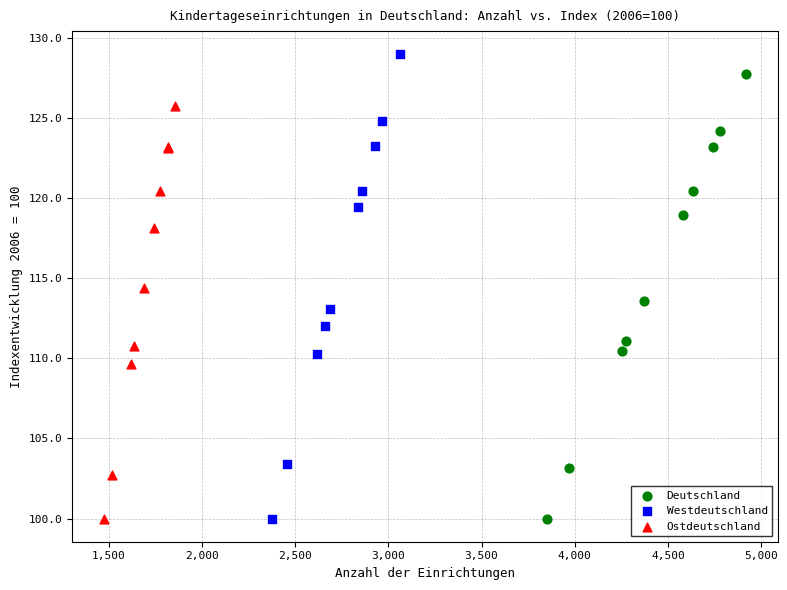

Which series has the largest Y range (max minus min)?

Westdeutschland